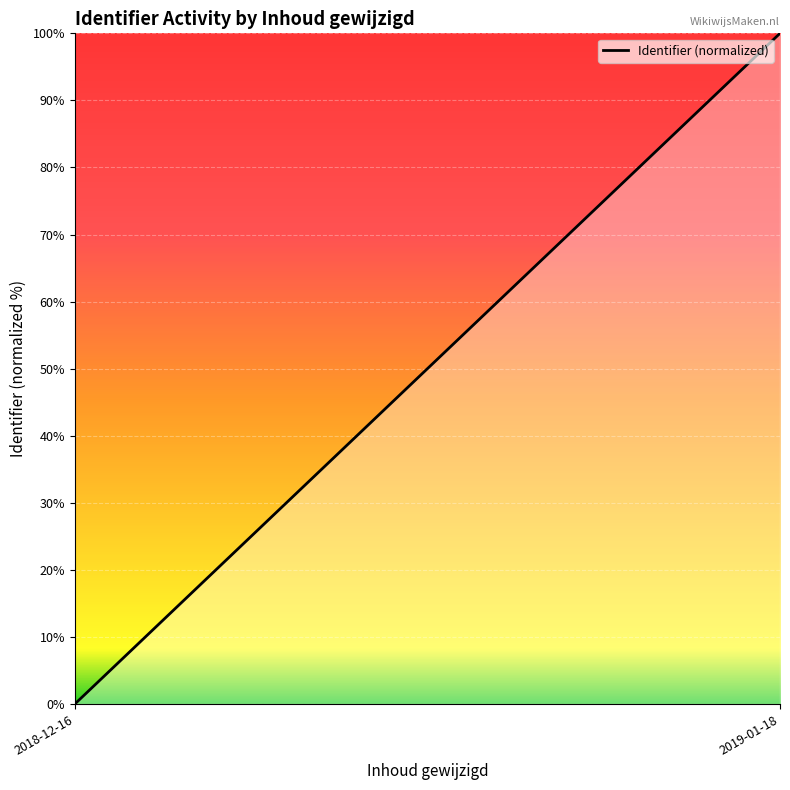

What is the value of the 2nd point from the left?

100